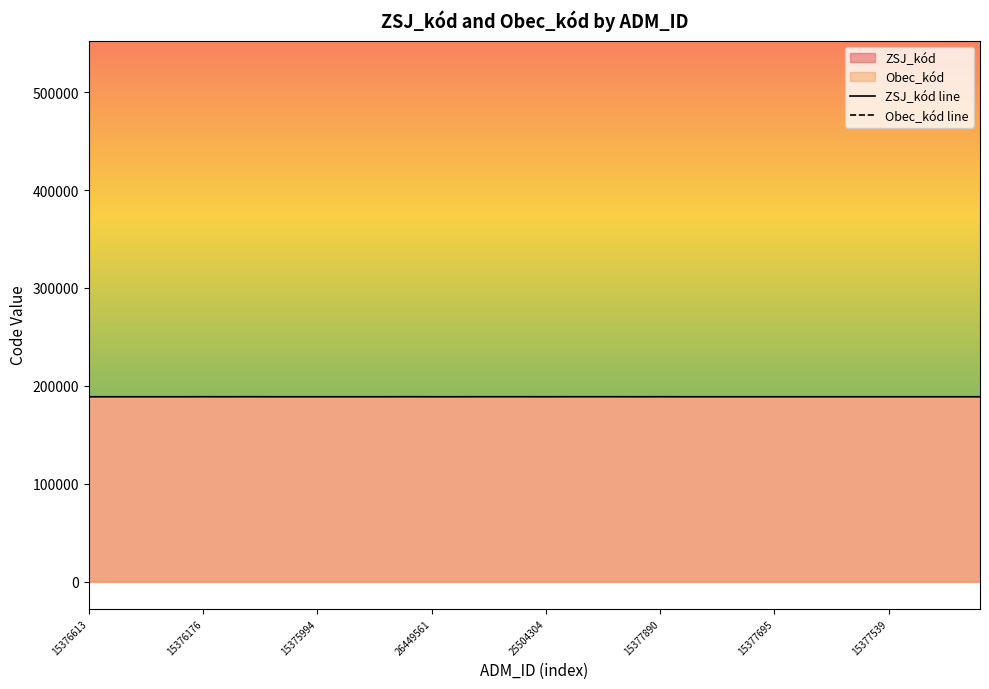

How many series are shown in this chart?

2